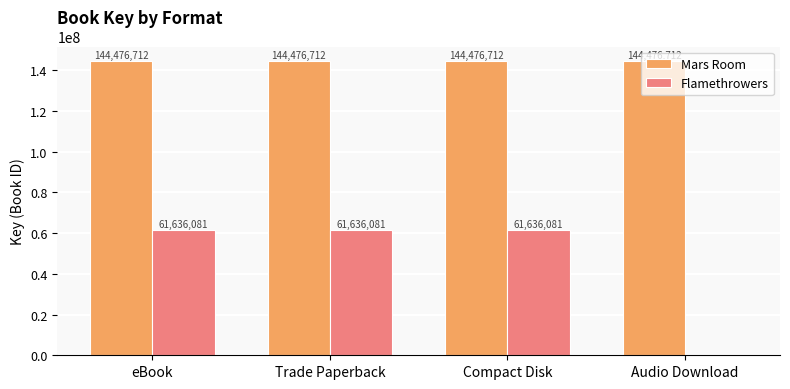

True or false: Flamethrowers has a value of 61636081 at eBook.

True